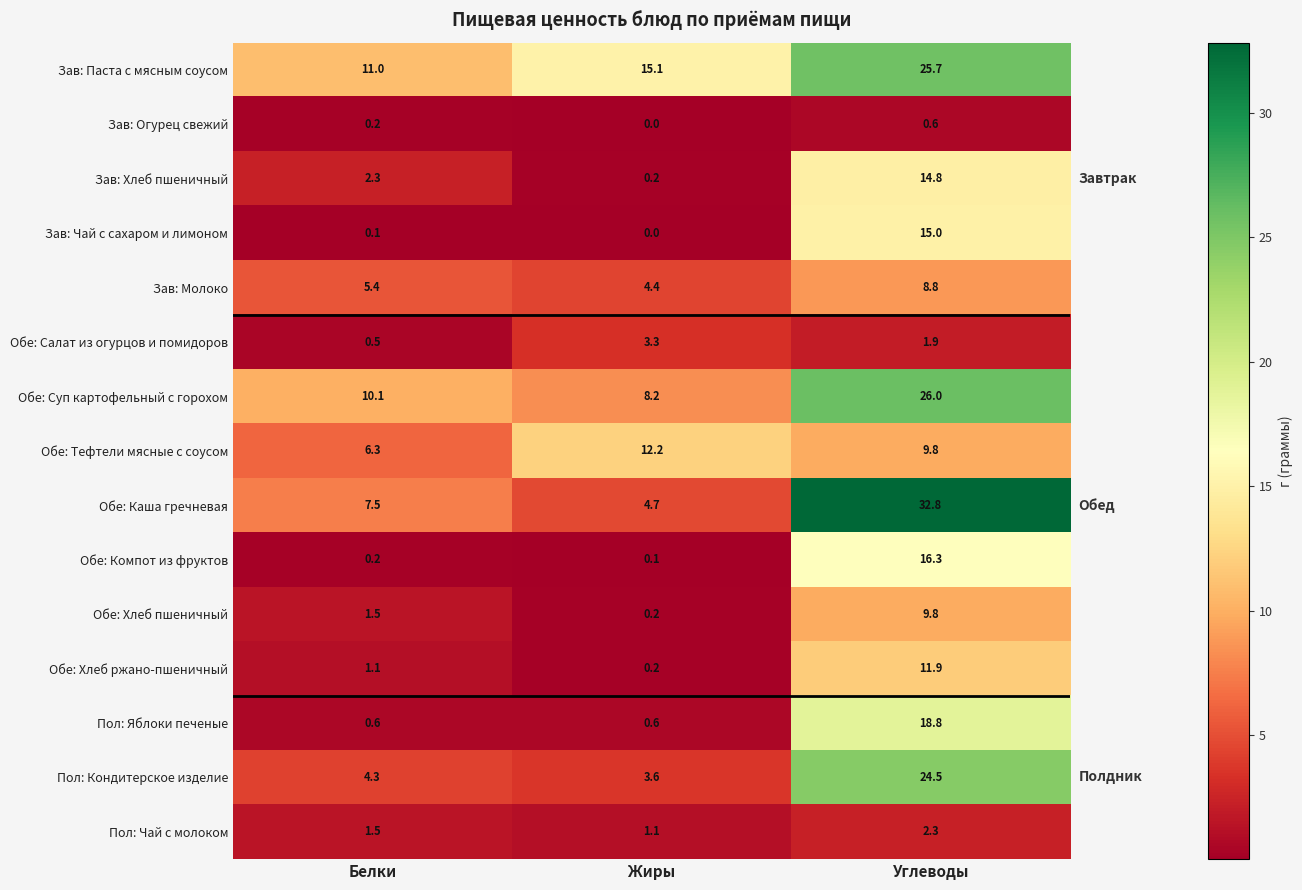

What is the difference between the Пол: Чай с молоком values at Углеводы and Белки?

0.8